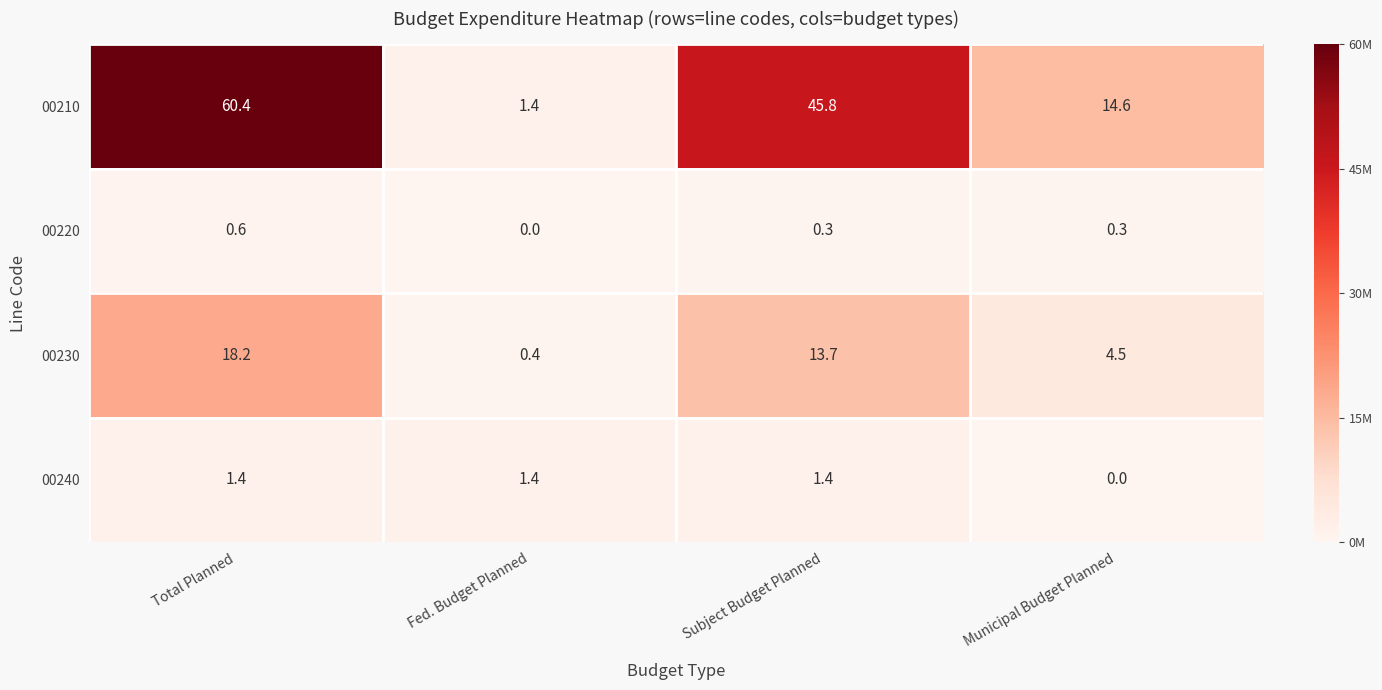

The value of 00210 at Fed. Budget Planned is 1.4. True or false?

True